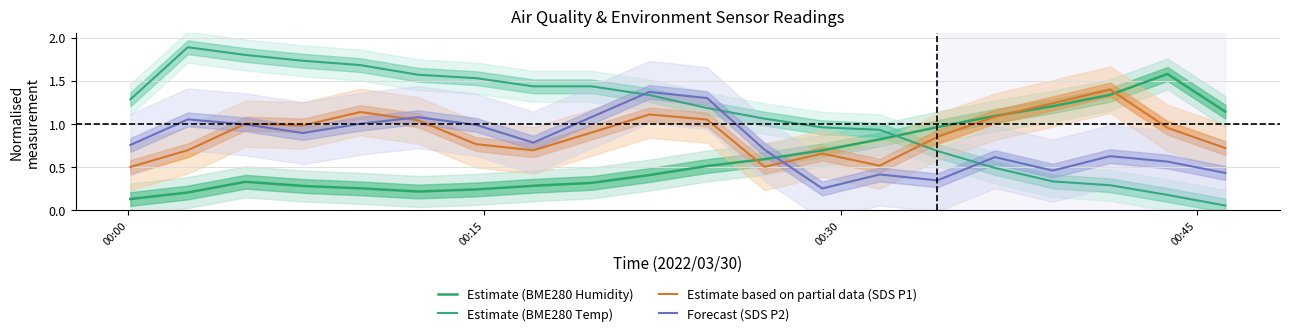

Does the chart display data point markers on the line(s)?

No